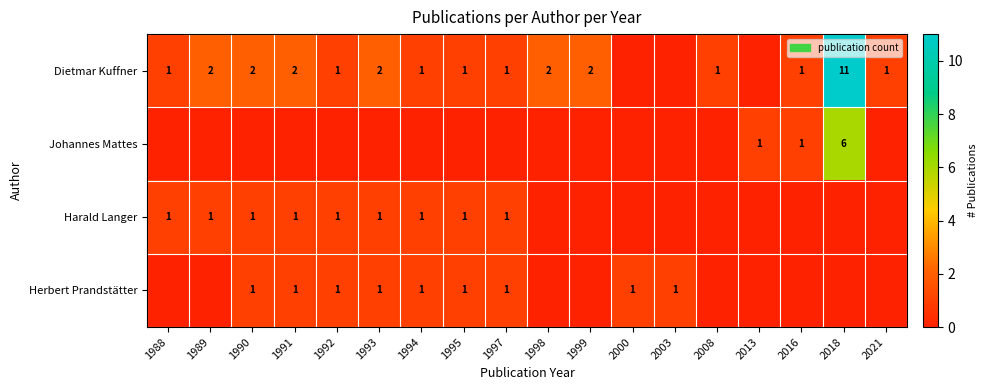

The value of Herbert Prandstätter at 1997 is 1. True or false?

True